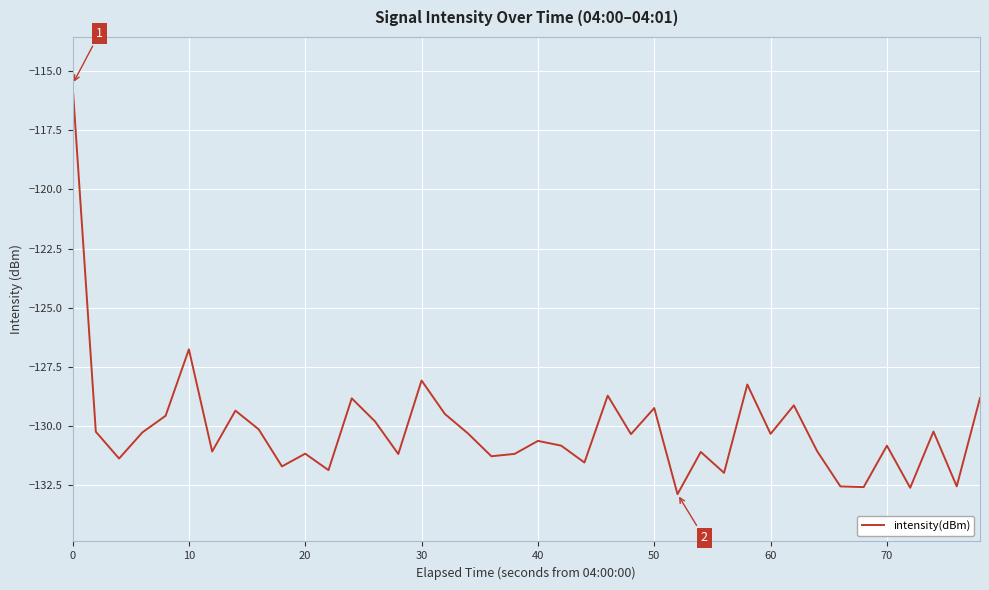

What is the difference between the maximum and minimum values?

17.3